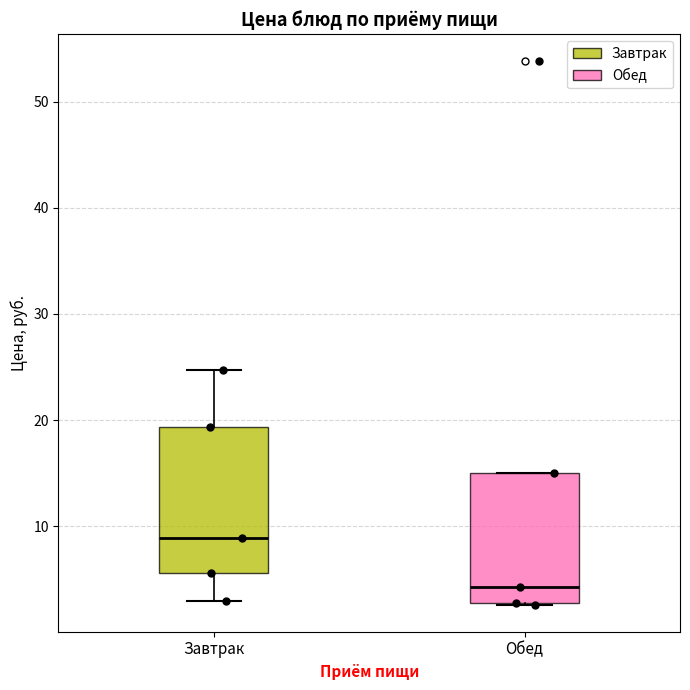

Comparing the boxes themselves (not the whiskers), which one is the tallest?

Завтрак